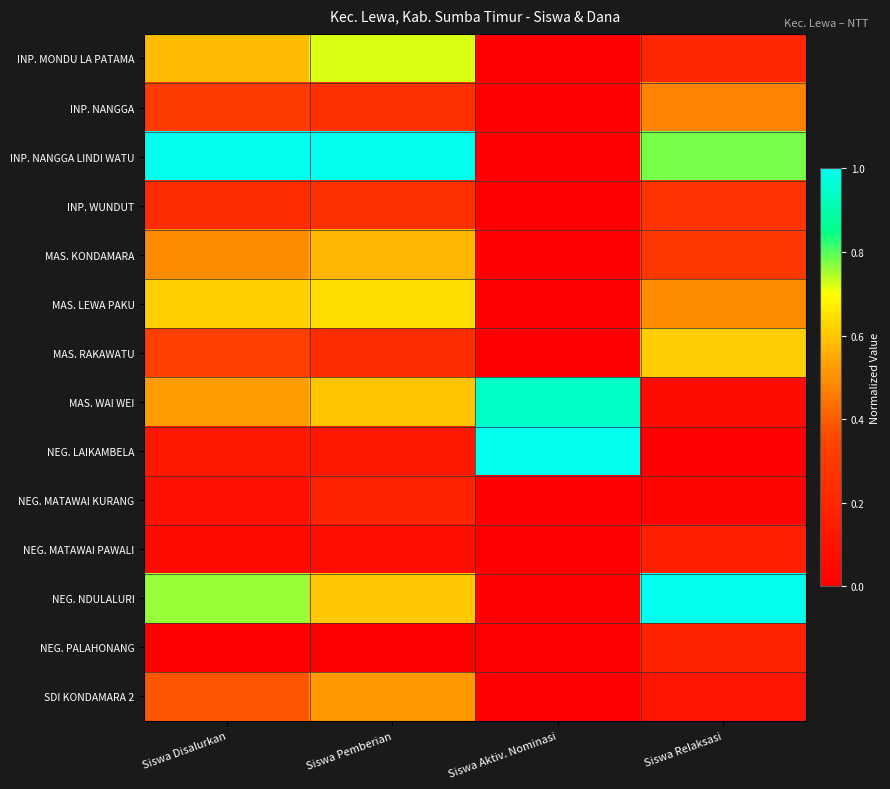

Reading right to left, what are all the values shown in this chart?

INP. MONDU LA PATAMA: Siswa Relaksasi=0.2	Siswa Aktiv. Nominasi=0.0	Siswa Pemberian=0.7	Siswa Disalurkan=0.6
INP. NANGGA: Siswa Relaksasi=0.5	Siswa Aktiv. Nominasi=0.0	Siswa Pemberian=0.3	Siswa Disalurkan=0.3
INP. NANGGA LINDI WATU: Siswa Relaksasi=0.8	Siswa Aktiv. Nominasi=0.0	Siswa Pemberian=1.0	Siswa Disalurkan=1.0
INP. WUNDUT: Siswa Relaksasi=0.3	Siswa Aktiv. Nominasi=0.0	Siswa Pemberian=0.3	Siswa Disalurkan=0.2
MAS. KONDAMARA: Siswa Relaksasi=0.3	Siswa Aktiv. Nominasi=0.0	Siswa Pemberian=0.6	Siswa Disalurkan=0.5
MAS. LEWA PAKU: Siswa Relaksasi=0.5	Siswa Aktiv. Nominasi=0.0	Siswa Pemberian=0.6	Siswa Disalurkan=0.6
MAS. RAKAWATU: Siswa Relaksasi=0.6	Siswa Aktiv. Nominasi=0.0	Siswa Pemberian=0.2	Siswa Disalurkan=0.3
MAS. WAI WEI: Siswa Relaksasi=0.1	Siswa Aktiv. Nominasi=0.9	Siswa Pemberian=0.6	Siswa Disalurkan=0.5
NEG. LAIKAMBELA: Siswa Relaksasi=0.0	Siswa Aktiv. Nominasi=1.0	Siswa Pemberian=0.1	Siswa Disalurkan=0.1
NEG. MATAWAI KURANG: Siswa Relaksasi=0.0	Siswa Aktiv. Nominasi=0.0	Siswa Pemberian=0.2	Siswa Disalurkan=0.1
NEG. MATAWAI PAWALI: Siswa Relaksasi=0.2	Siswa Aktiv. Nominasi=0.0	Siswa Pemberian=0.1	Siswa Disalurkan=0.1
NEG. NDULALURI: Siswa Relaksasi=1.0	Siswa Aktiv. Nominasi=0.0	Siswa Pemberian=0.6	Siswa Disalurkan=0.8
NEG. PALAHONANG: Siswa Relaksasi=0.2	Siswa Aktiv. Nominasi=0.0	Siswa Pemberian=0.0	Siswa Disalurkan=0.0
SDI KONDAMARA 2: Siswa Relaksasi=0.1	Siswa Aktiv. Nominasi=0.0	Siswa Pemberian=0.5	Siswa Disalurkan=0.4